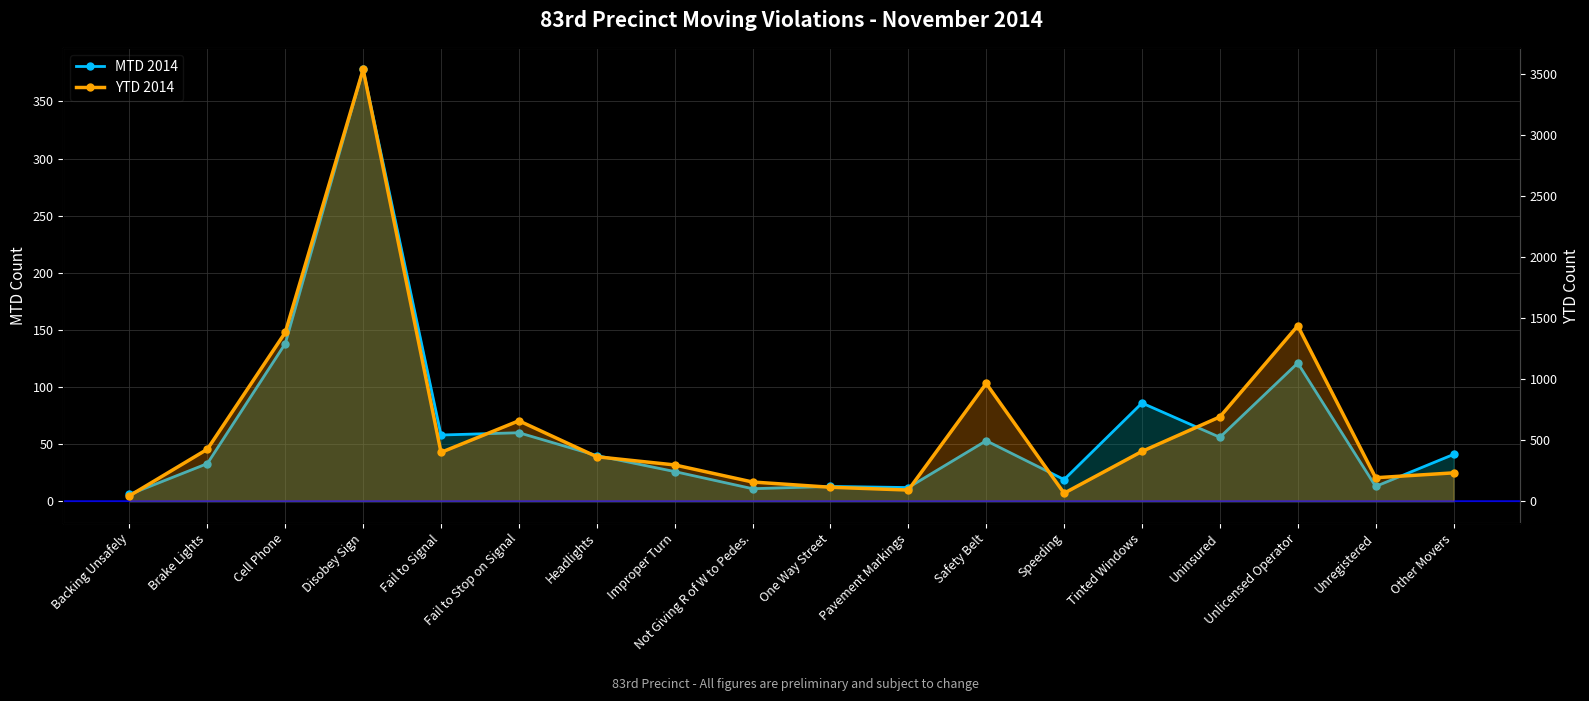

What is the difference between the highest and lowest values at Fail to Signal?

343